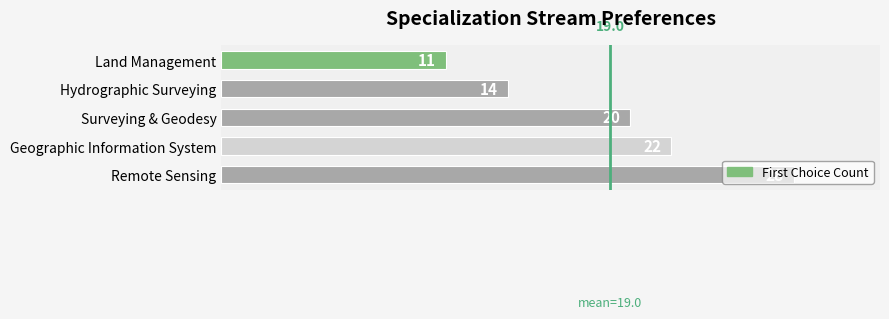

How many categories are shown in the chart?

5